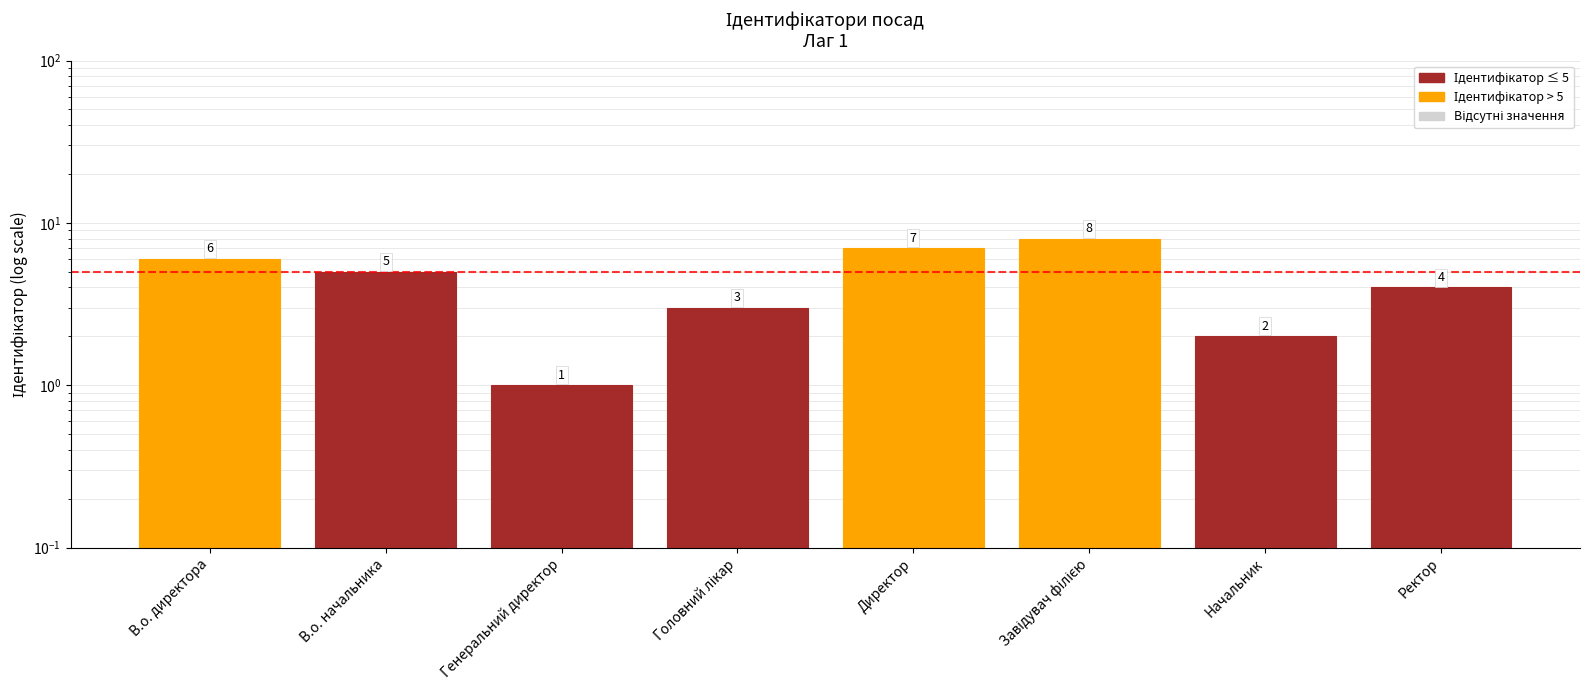

What is the value of the 6th bar from the left?

8